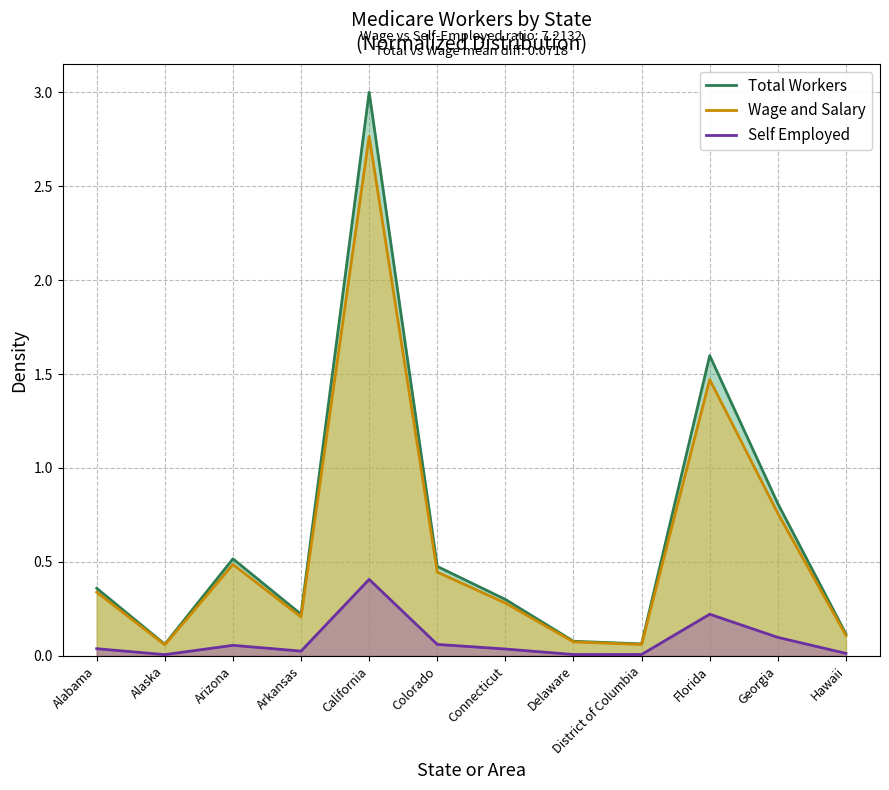

Count the number of categories in the chart.

12